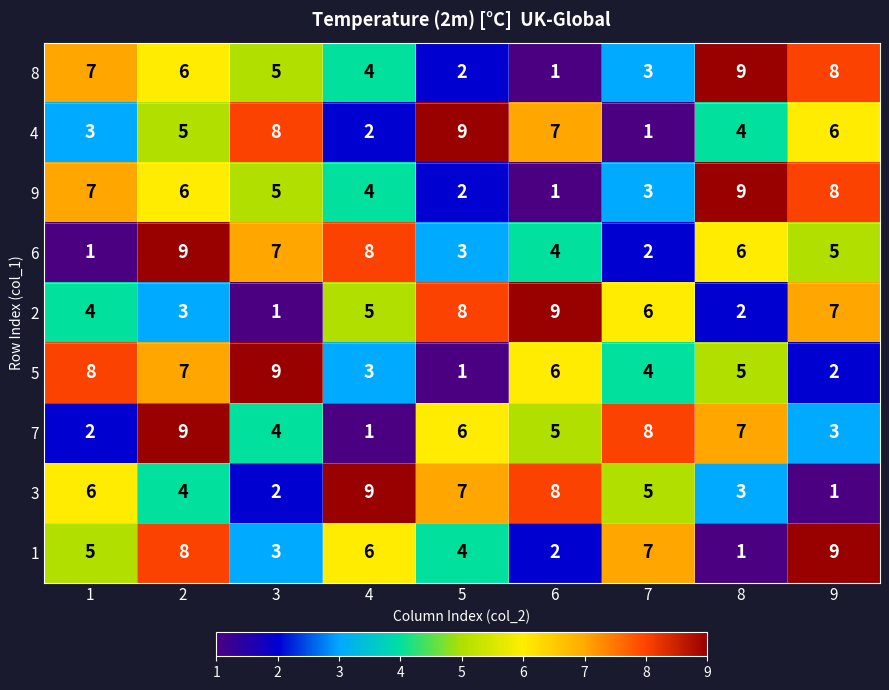

Which category has the lowest value in the 2 series?

3